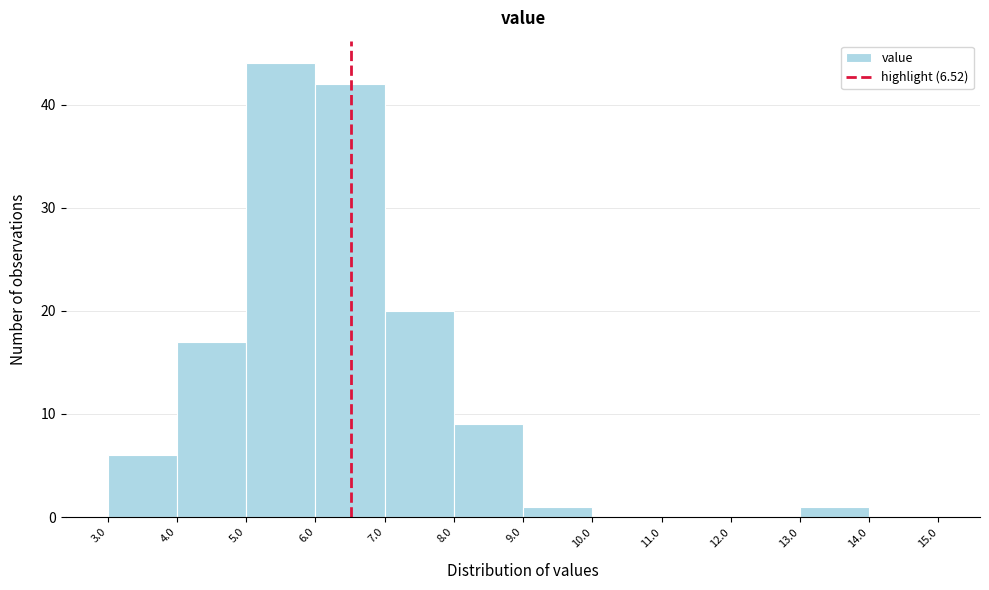

Reading left to right, transcribe this chart: for each bar, give the range it covers on the x-axis and its height. The values are not printed on the chart, so give them approximately, as read against the axis.

3.0 to 4.0: 6
4.0 to 5.0: 17
5.0 to 6.0: 44
6.0 to 7.0: 42
7.0 to 8.0: 20
8.0 to 9.0: 9
9.0 to 10.0: 1
10.0 to 11.0: 0
11.0 to 12.0: 0
12.0 to 13.0: 0
13.0 to 14.0: 1
14.0 to 15.0: 0